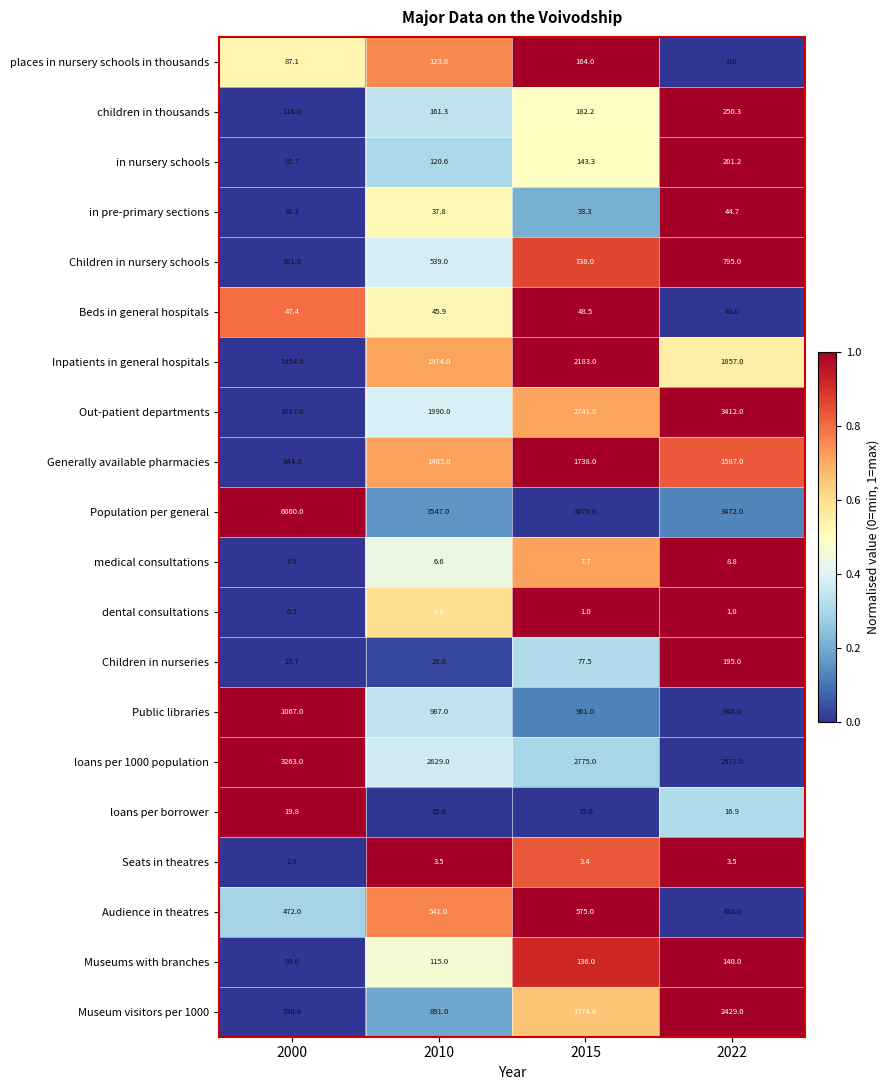

At how many categories does at least one series exceed 0?

4